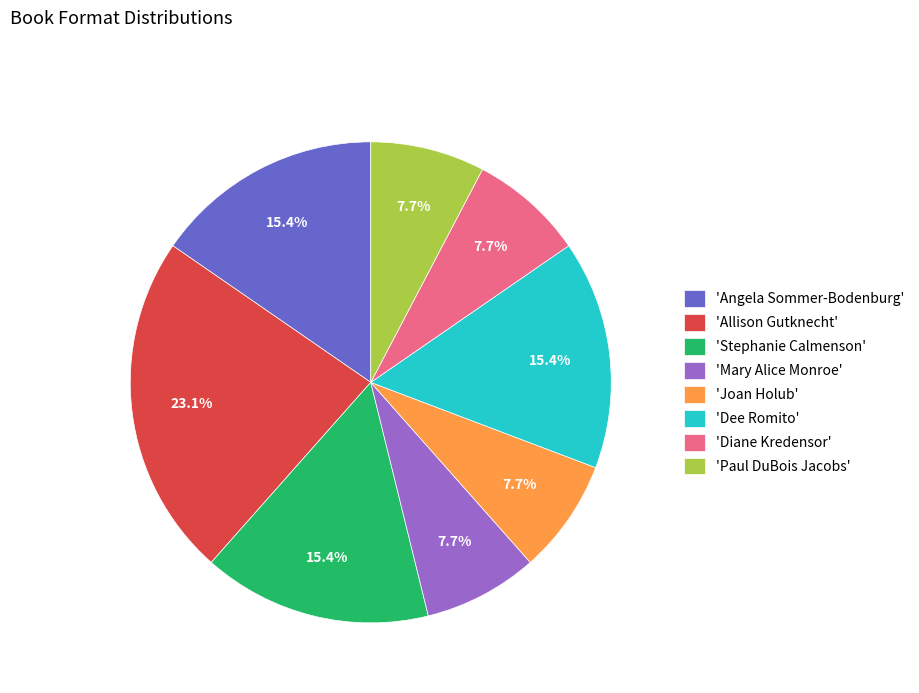

Combined, do 'Stephanie Calmenson' and 'Angela Sommer-Bodenburg' account for over 50%?

No